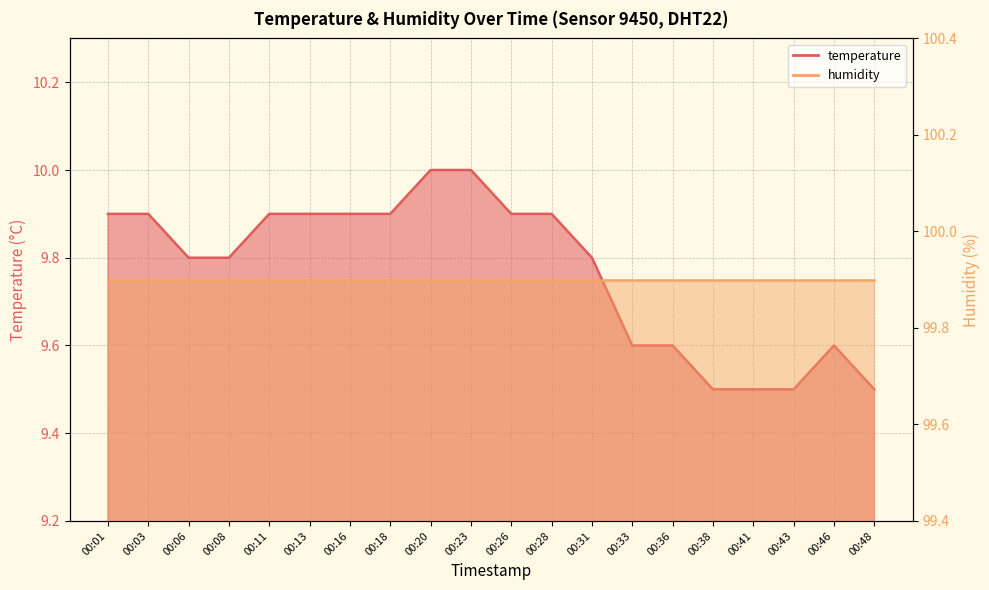

What is the sum of the values at 00:13 and 00:33?

19.5